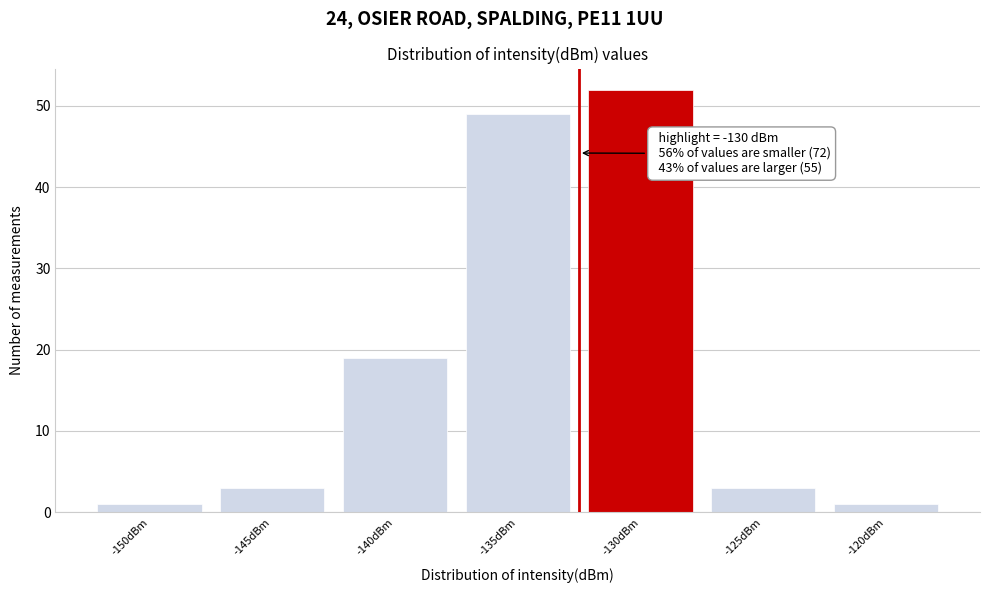

Reading right to left, extract all data points from this chart.

-120dBm=1	-125dBm=3	-130dBm=52	-135dBm=49	-140dBm=19	-145dBm=3	-150dBm=1